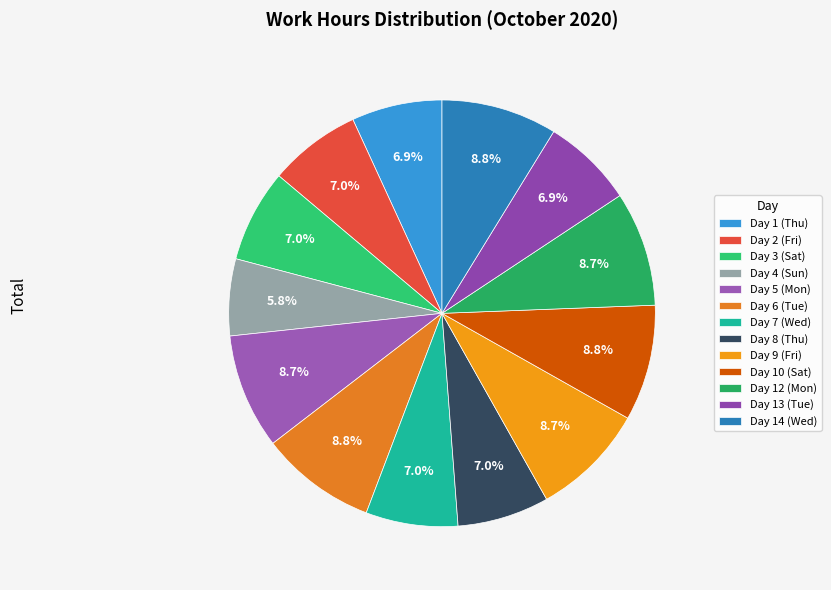

What is the ratio of the value at Day 12 (Mon) to the value at Day 6 (Tue)?

1.0